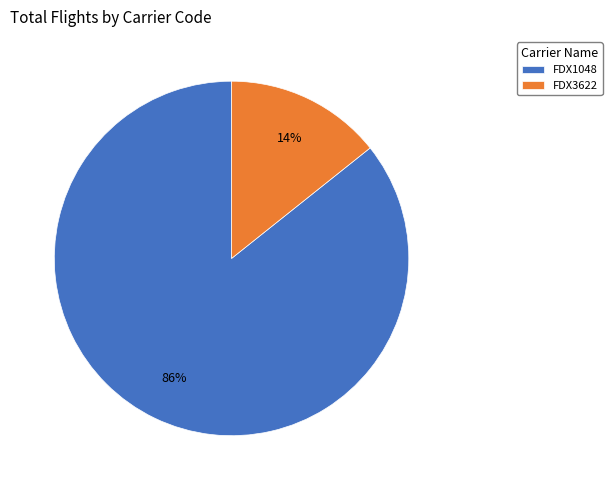

Does FDX3622 account for over 50% of the chart?

No